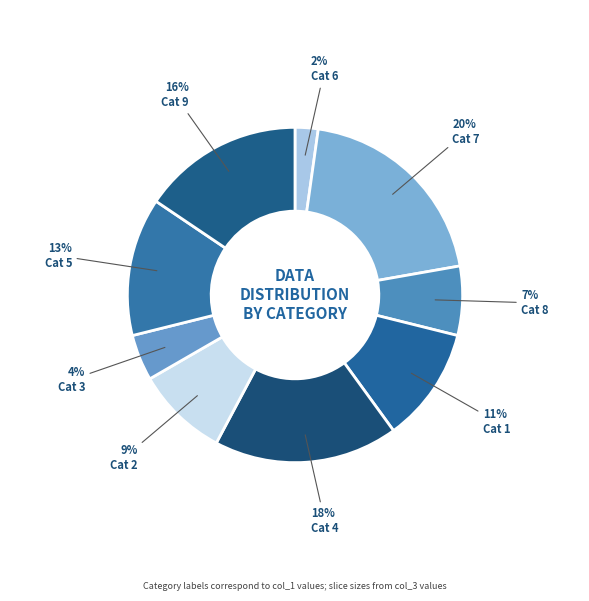

To the nearest percent, what is the average slice percentage?

11%